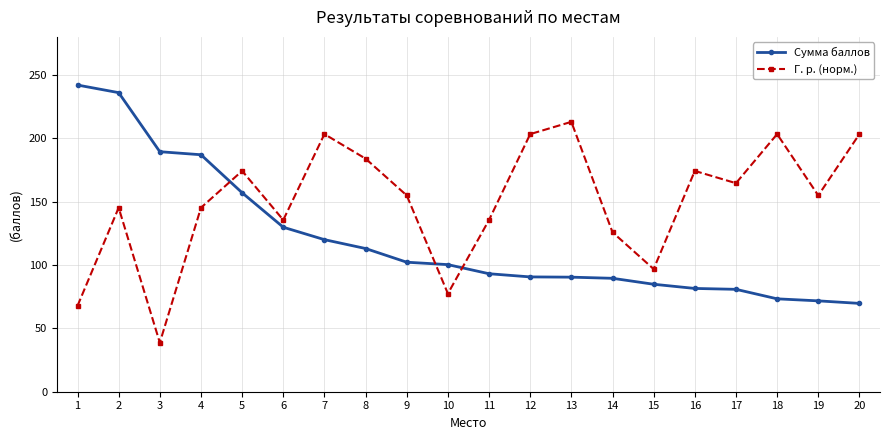

Where does the Сумма баллов series first go above 100?

1